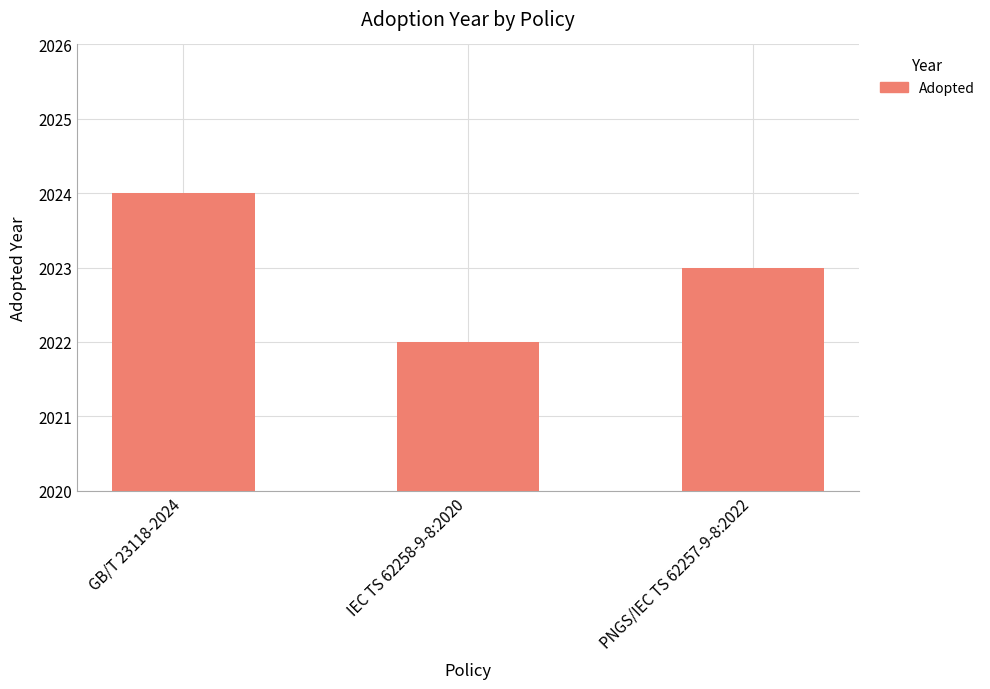

Between GB/T 23118-2024 and PNGS/IEC TS 62257-9-8:2022, which is larger?

GB/T 23118-2024